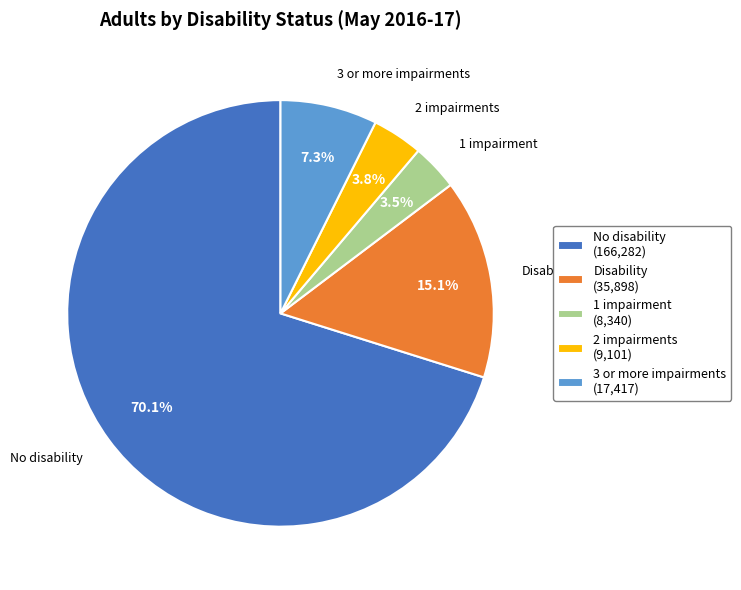

Between 2 impairments and 3 or more impairments, which is larger?

3 or more impairments